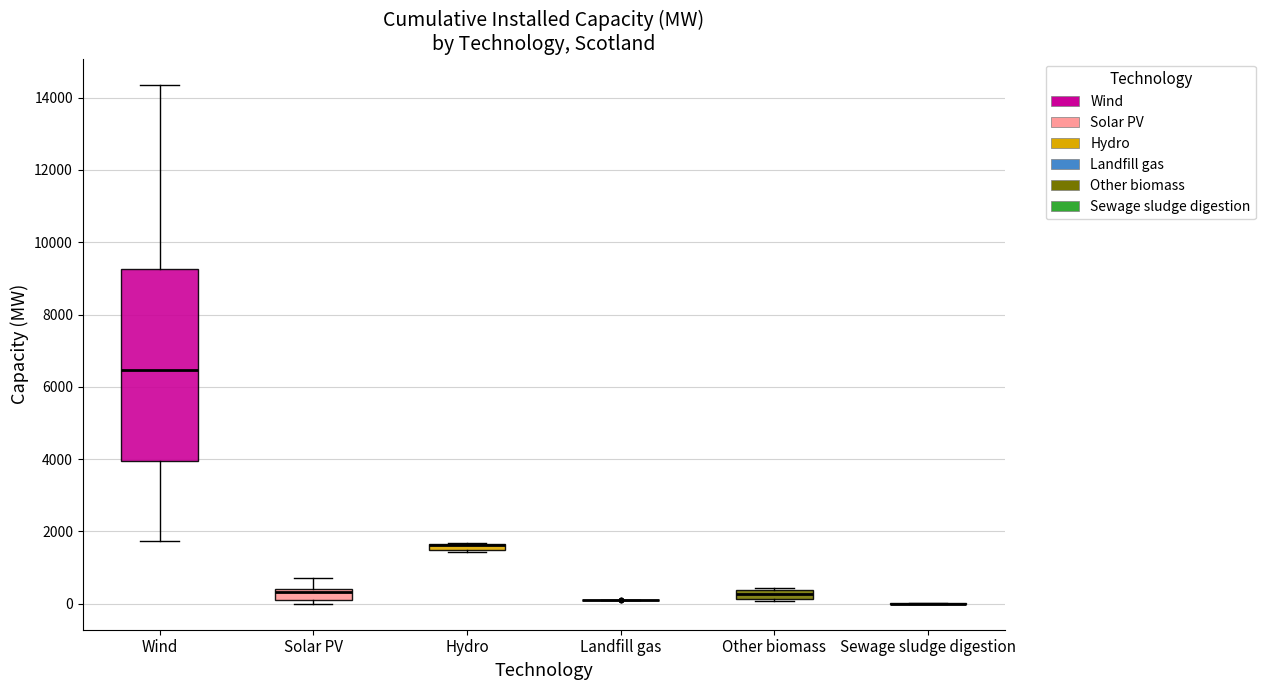

Which box is the tallest, from its lower edge to its upper edge?

Wind